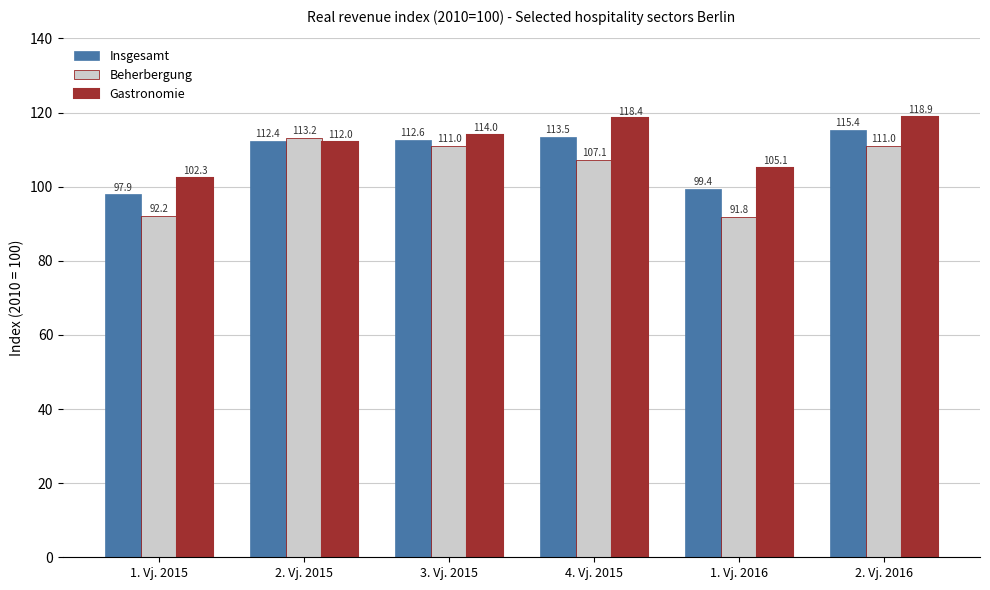

Does the chart contain any negative values?

No